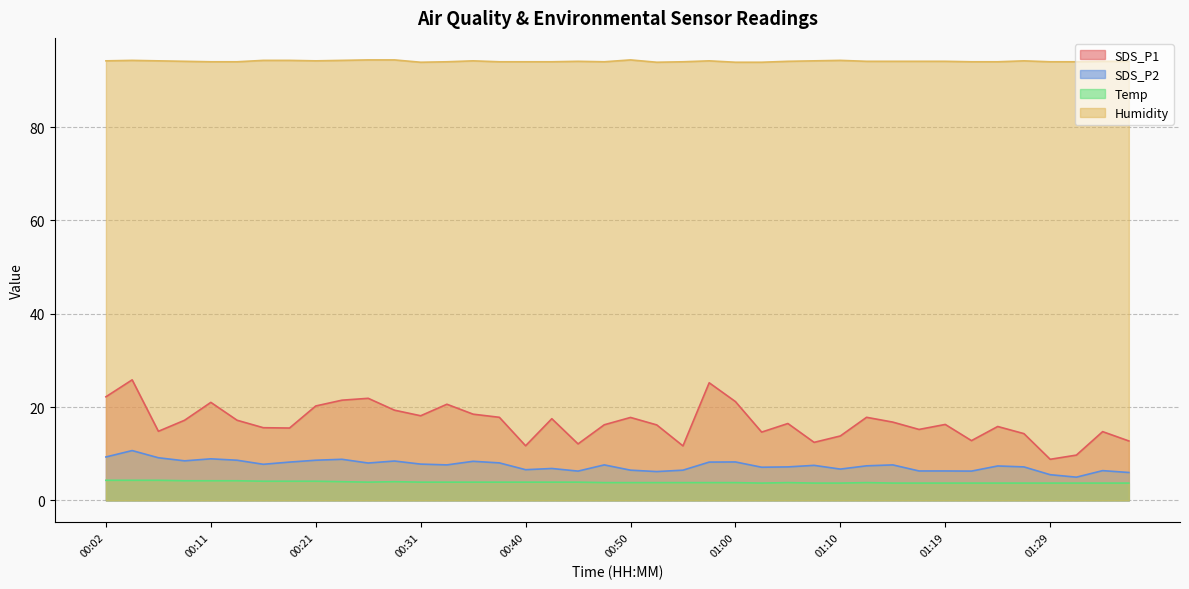

What is the spread (max minus min) of values at 00:38?

90.1